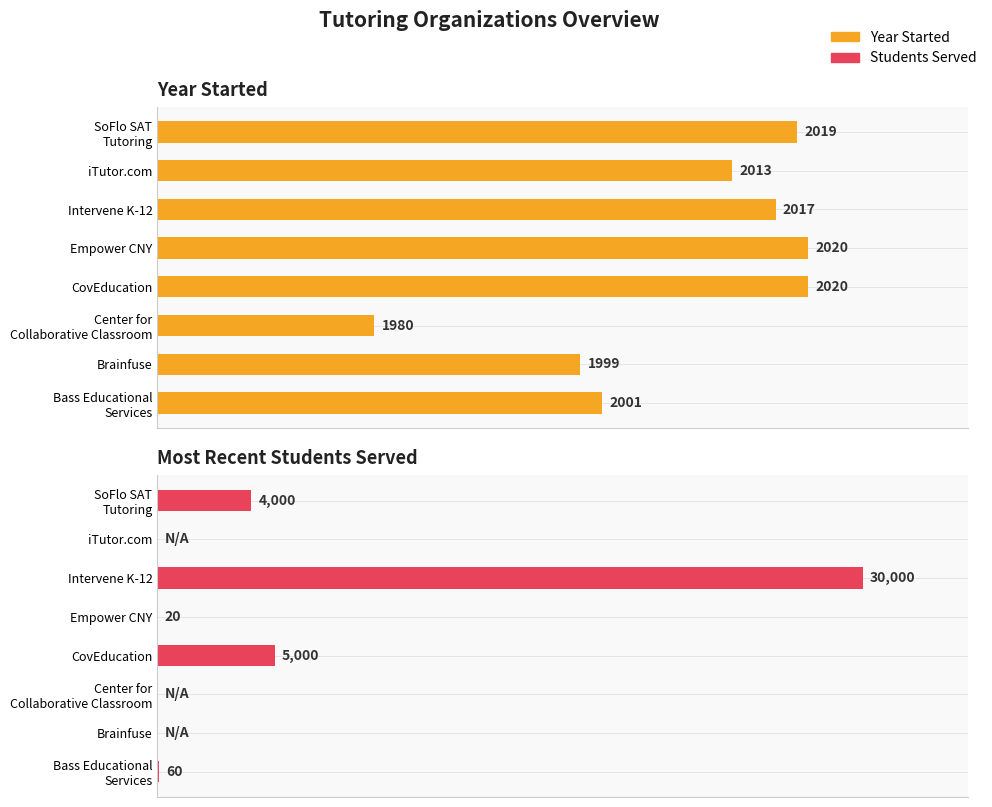

Does the chart contain stacked bars?

No